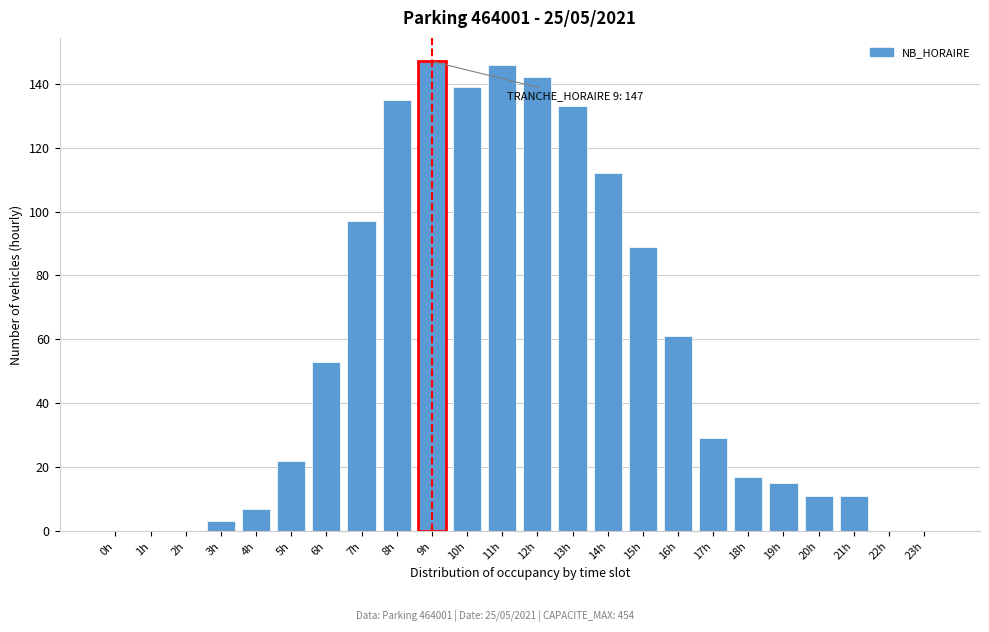

Reading left to right, list all the values displayed in this chart.

0h=0	1h=0	2h=0	3h=3	4h=7	5h=22	6h=53	7h=97	8h=135	9h=147	10h=139	11h=146	12h=142	13h=133	14h=112	15h=89	16h=61	17h=29	18h=17	19h=15	20h=11	21h=11	22h=0	23h=0